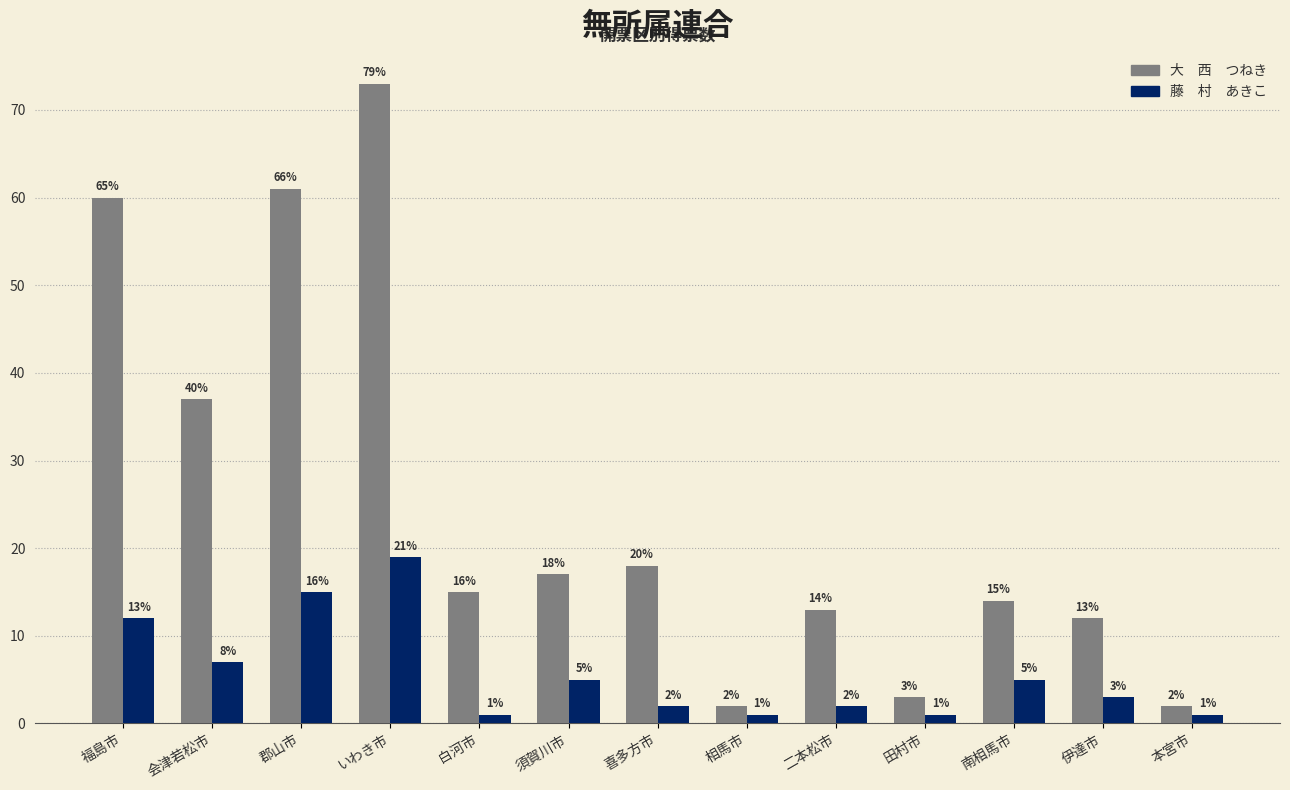

What is the total value across all series at 本宮市?

3